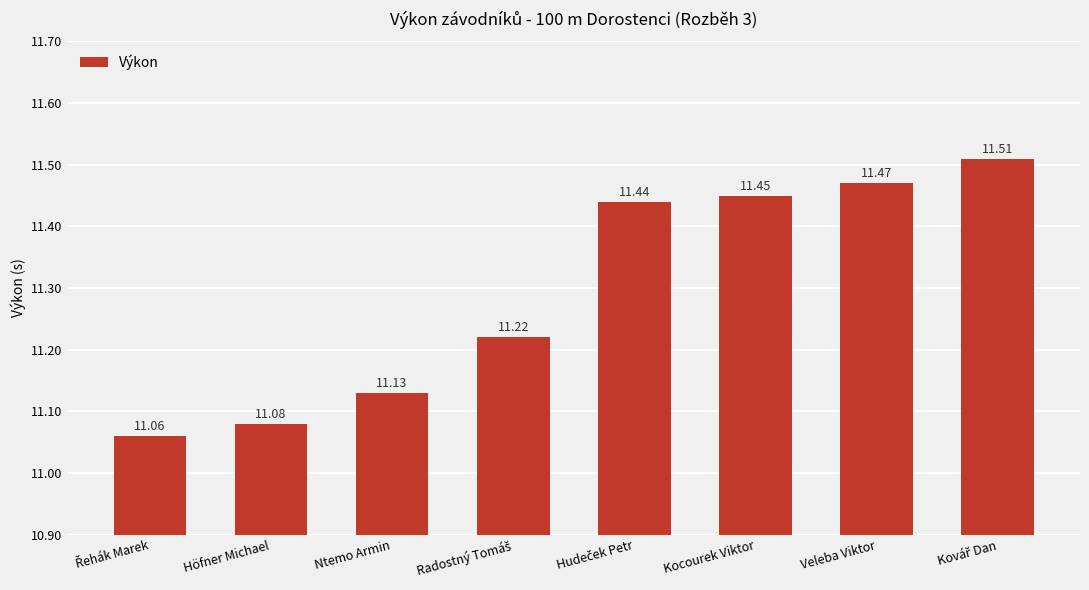

What is the difference between the maximum and second lowest values?

0.4